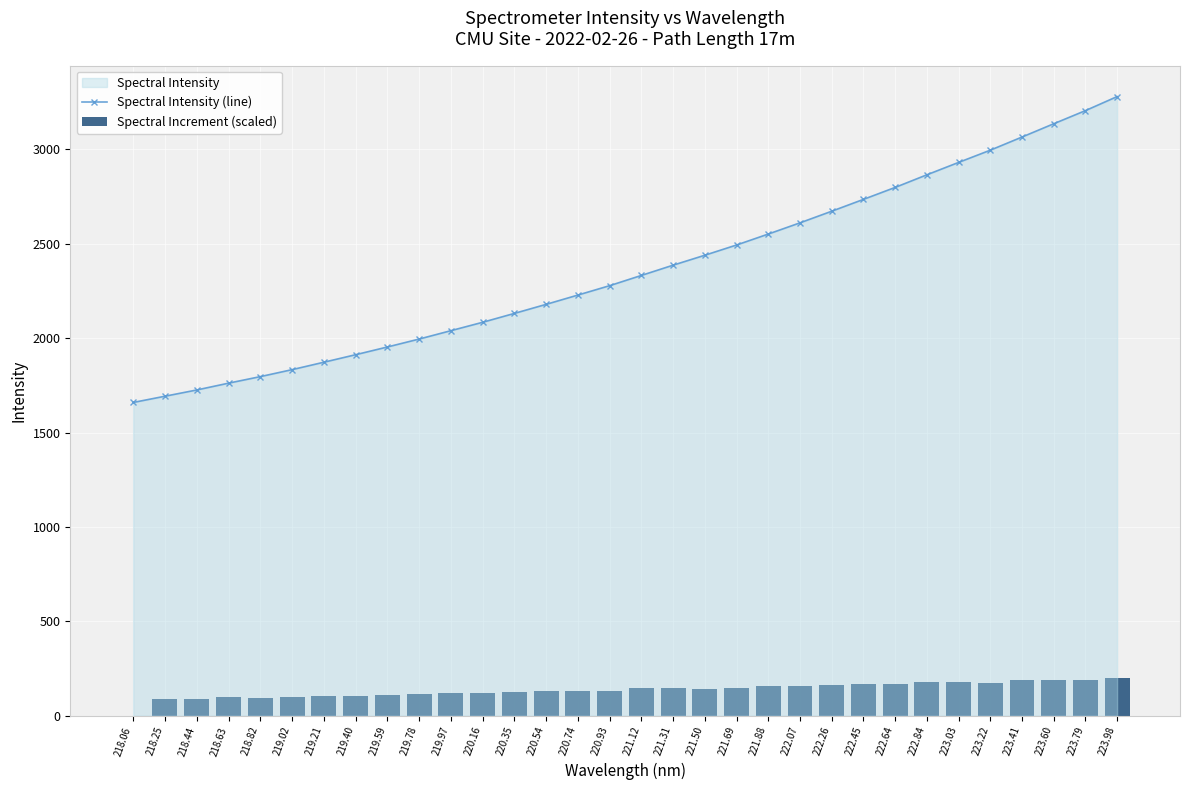

Are the bars horizontal?

No